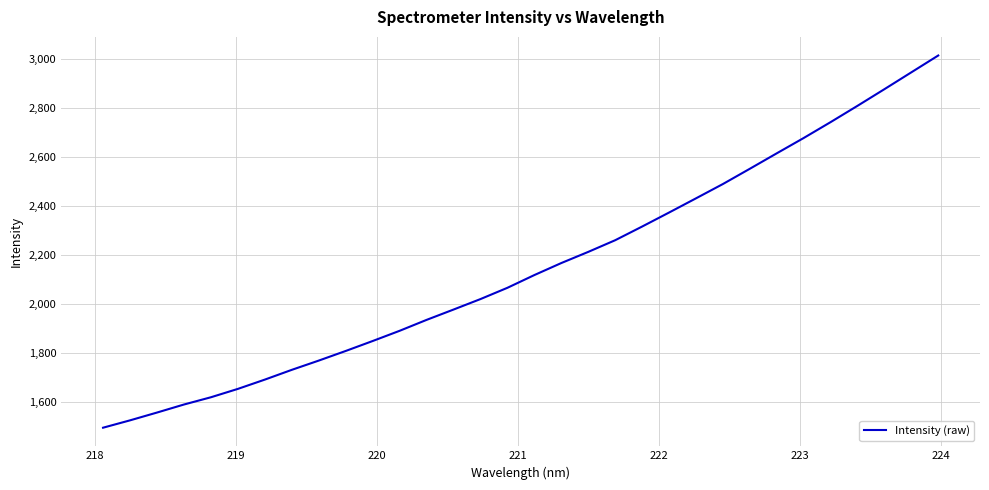

What is the difference between the maximum and minimum values?

1520.7